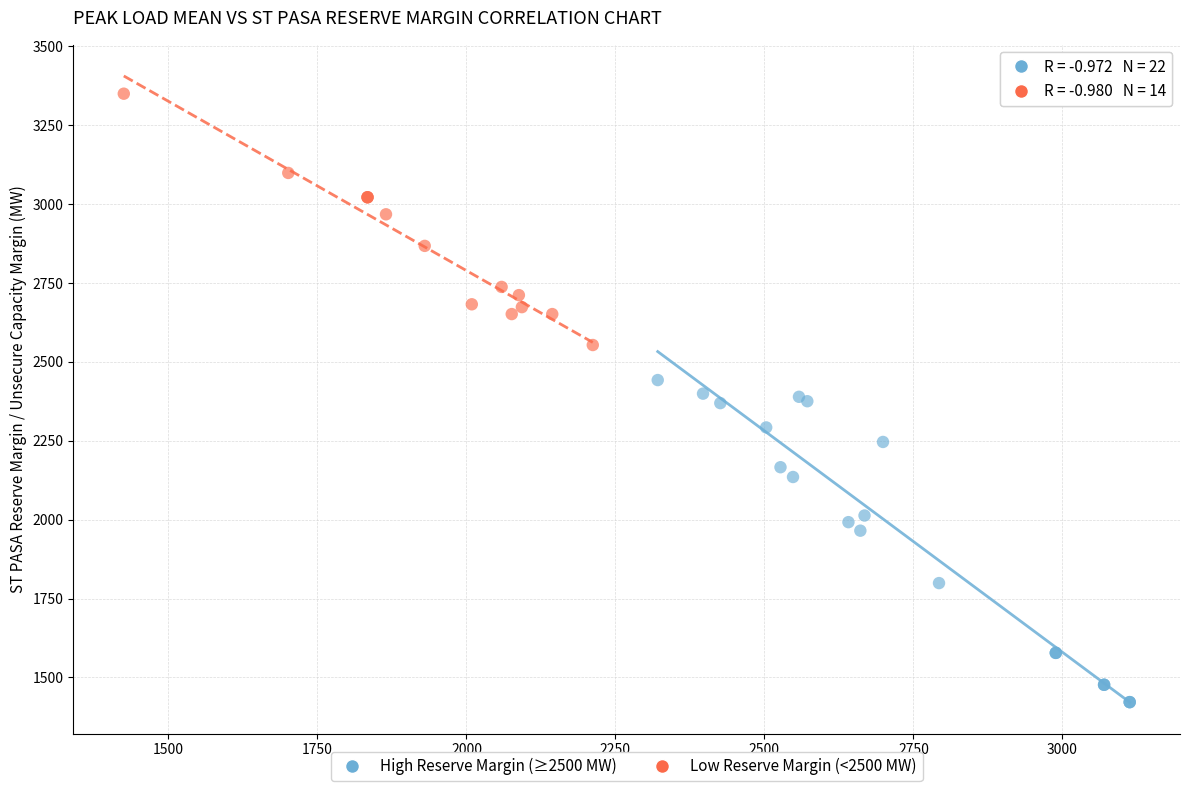

Which series reaches the maximum Y coordinate?

Low Reserve Margin (<2500 MW)